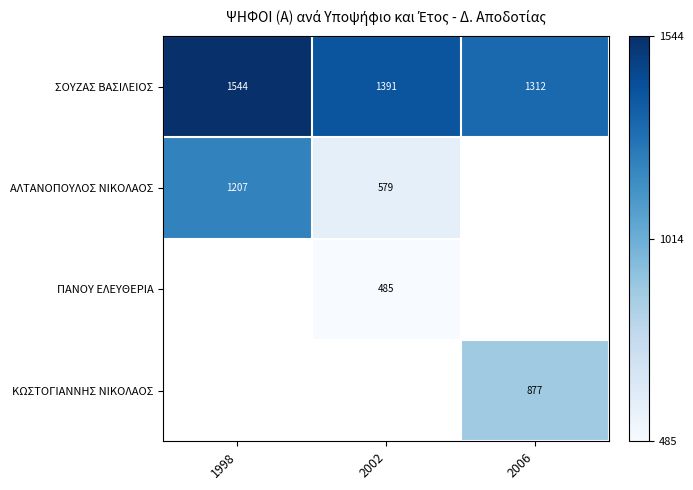

What is the maximum value for ΣΟΥΖΑΣ ΒΑΣΙΛΕΙΟΣ?

1544